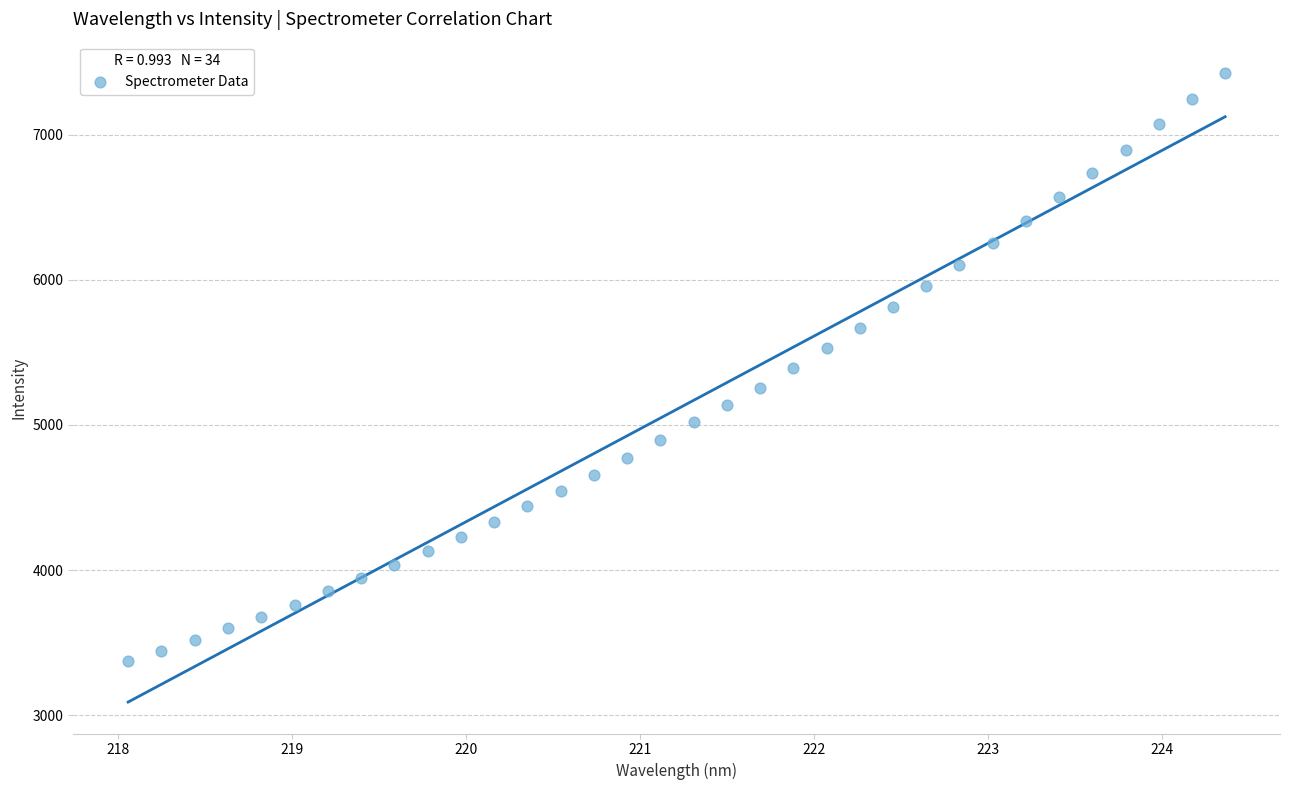

What is the range of Y values (max minus min)?

4050.7